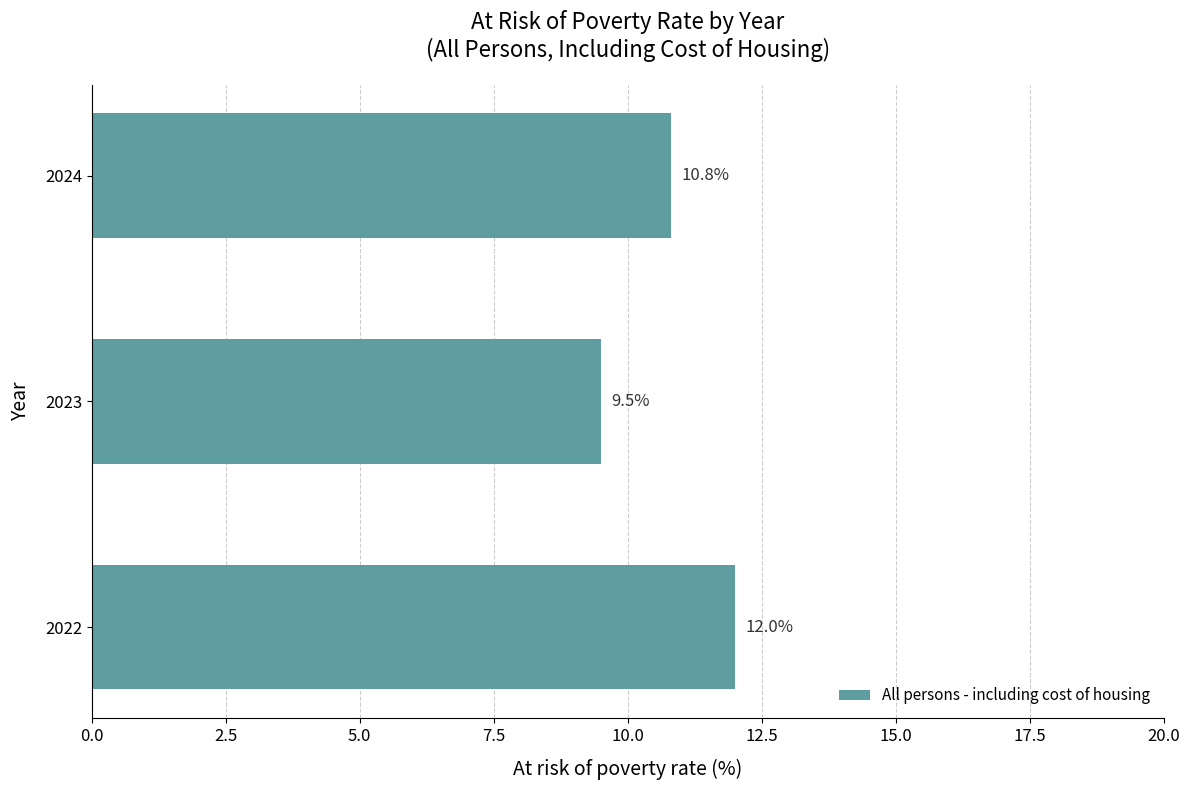

What is the minimum value shown in the chart?

9.5